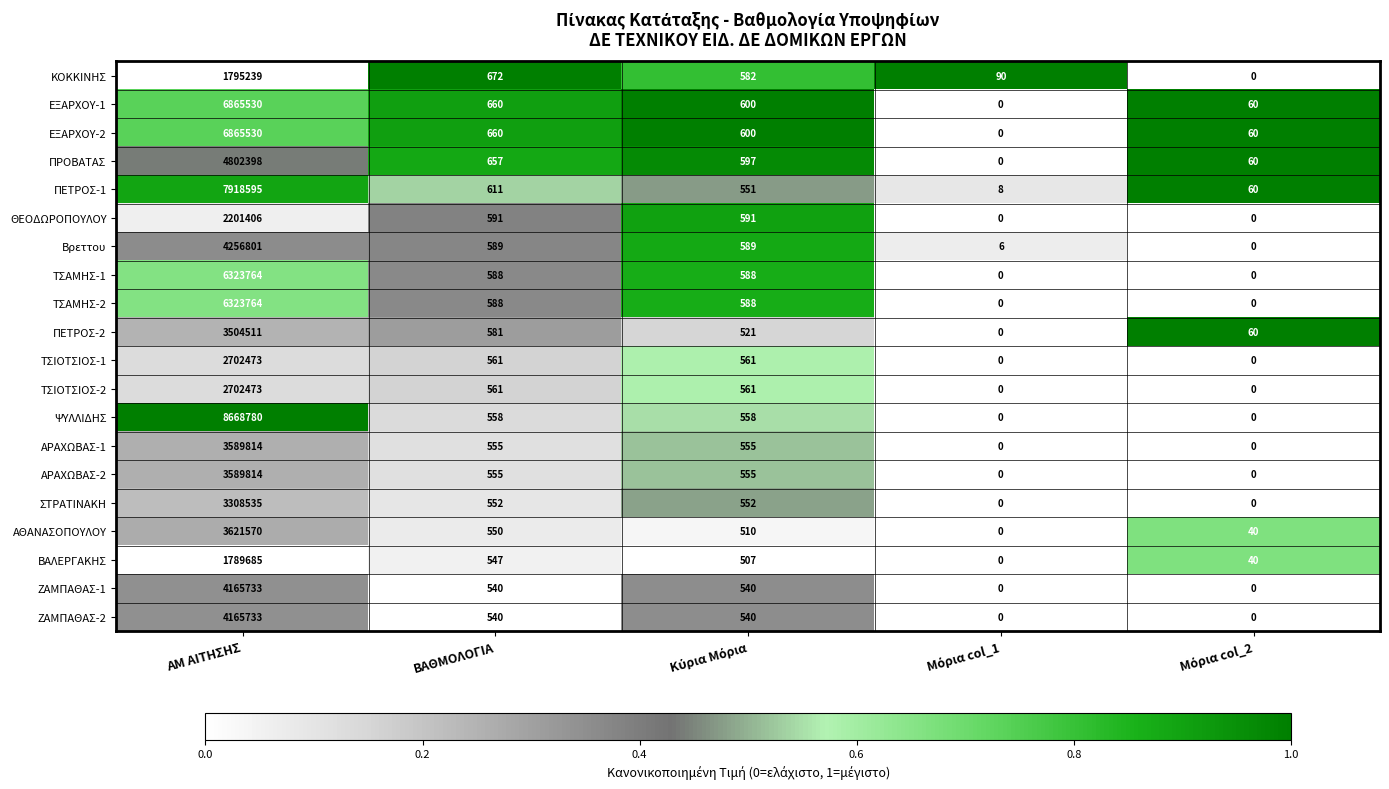

What is the difference between the maximum and minimum values in the Βρεττου series?

4256801